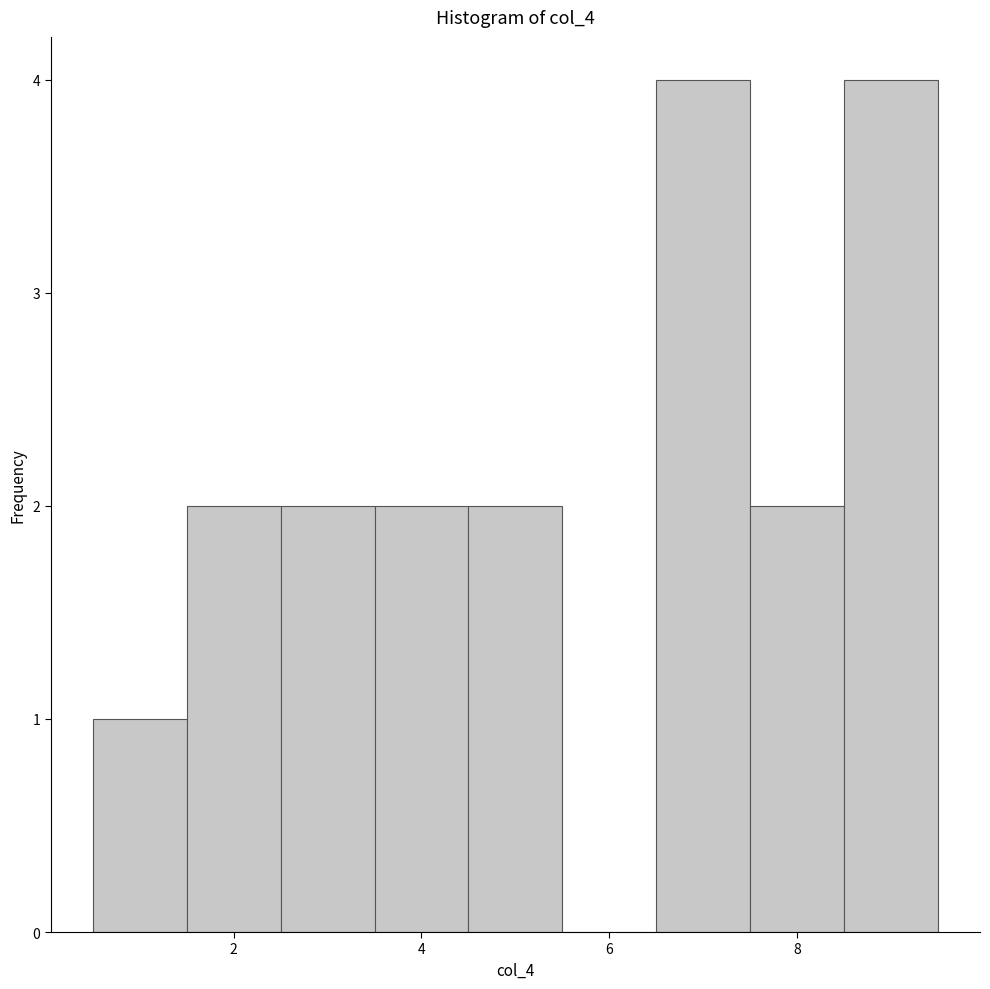

Reading left to right, transcribe this chart: for each bar, give the range it covers on the x-axis and its height. Neither the bar edges nor the heights are printed on the chart, so give them approximately, as read against the axes.

0.5 to 1.5: 1
1.5 to 2.5: 2
2.5 to 3.5: 2
3.5 to 4.5: 2
4.5 to 5.5: 2
5.5 to 6.5: 0
6.5 to 7.5: 4
7.5 to 8.5: 2
8.5 to 9.5: 4